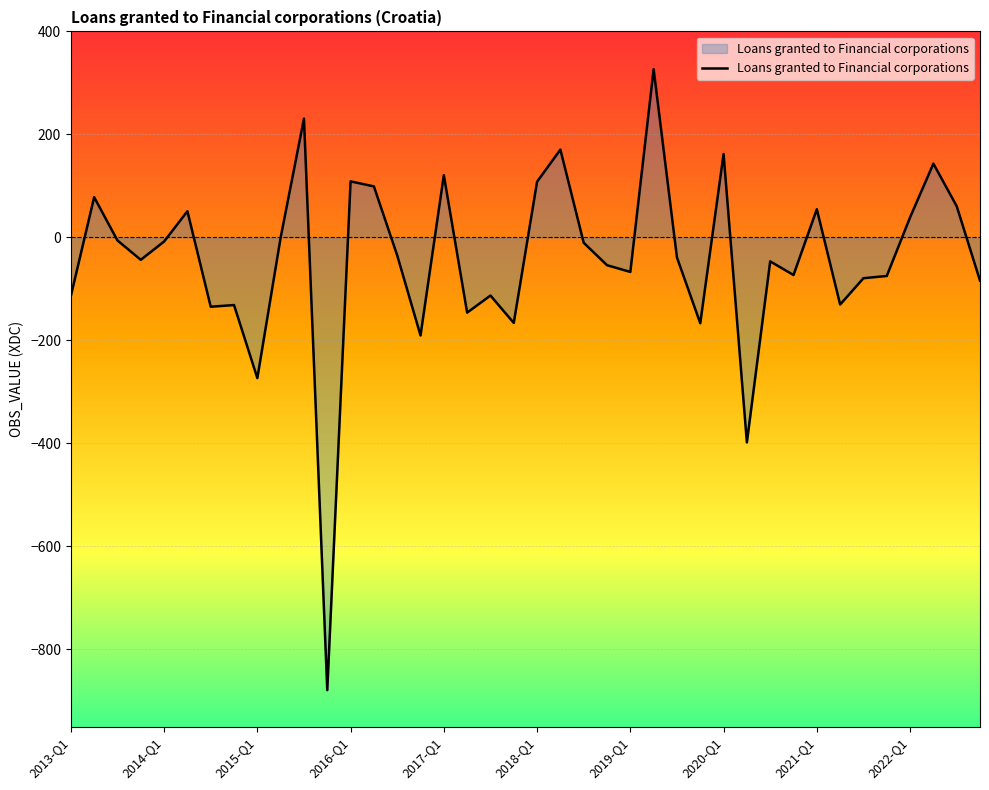

What is the smallest value displayed?

-879.0